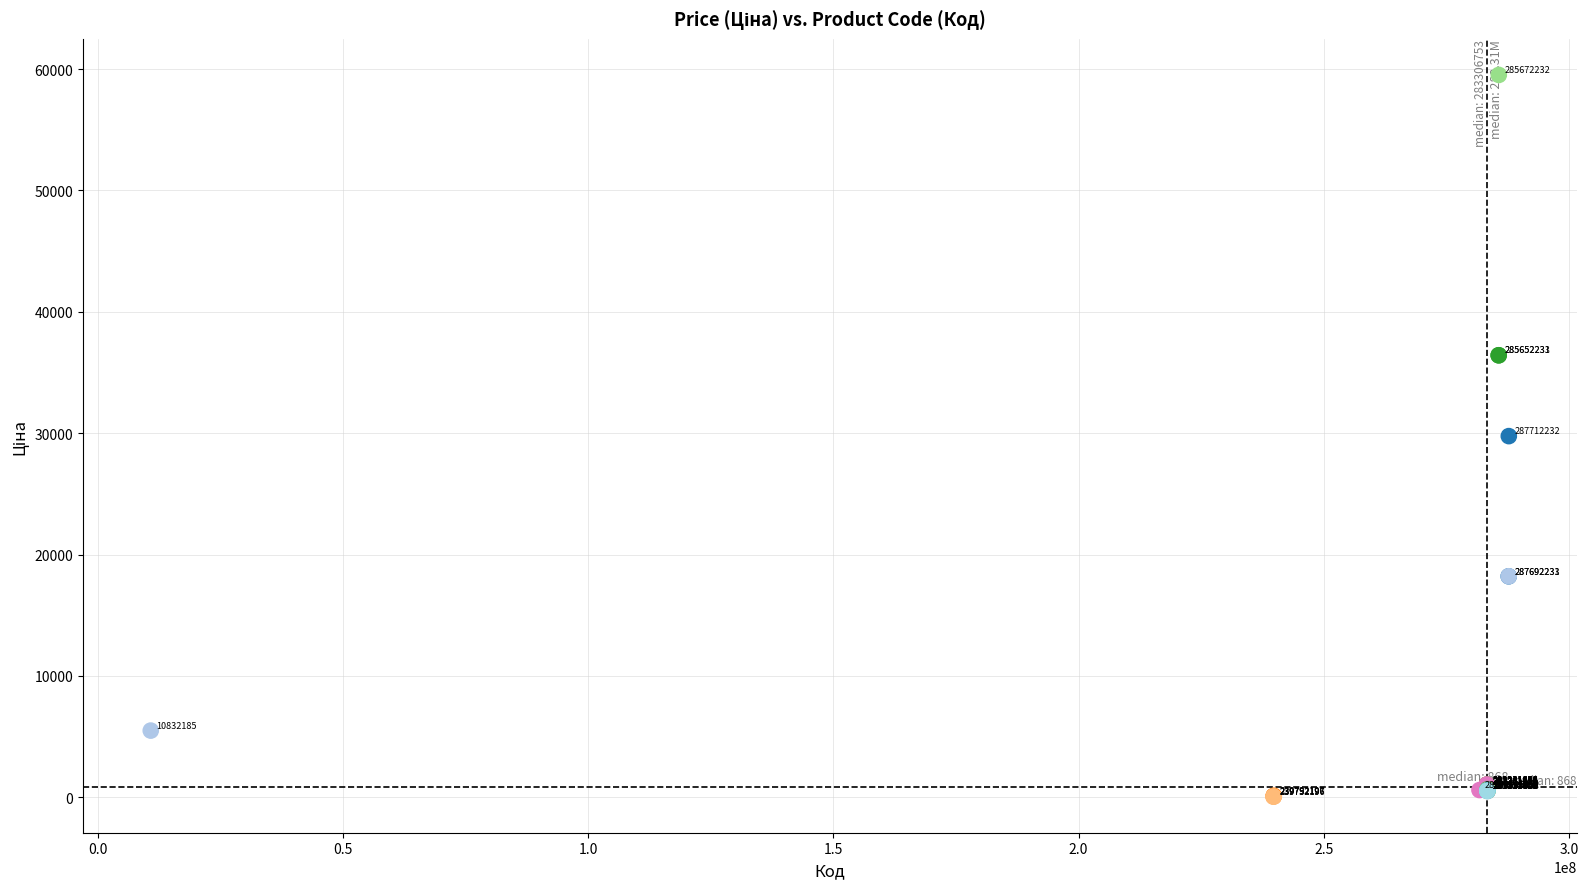

What Y value in the scatter plot is closest to 29789?

29761.5